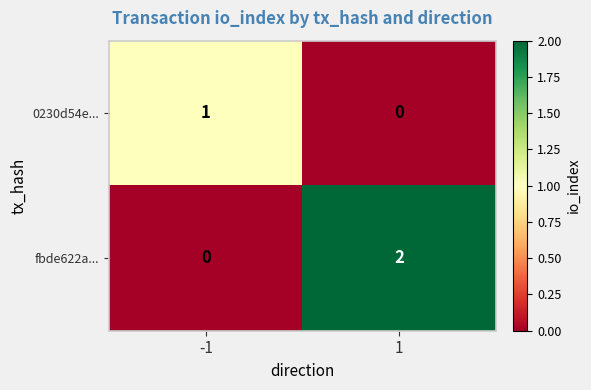

List the series in order of their peak value, lowest first.

0230d54e..., fbde622a...